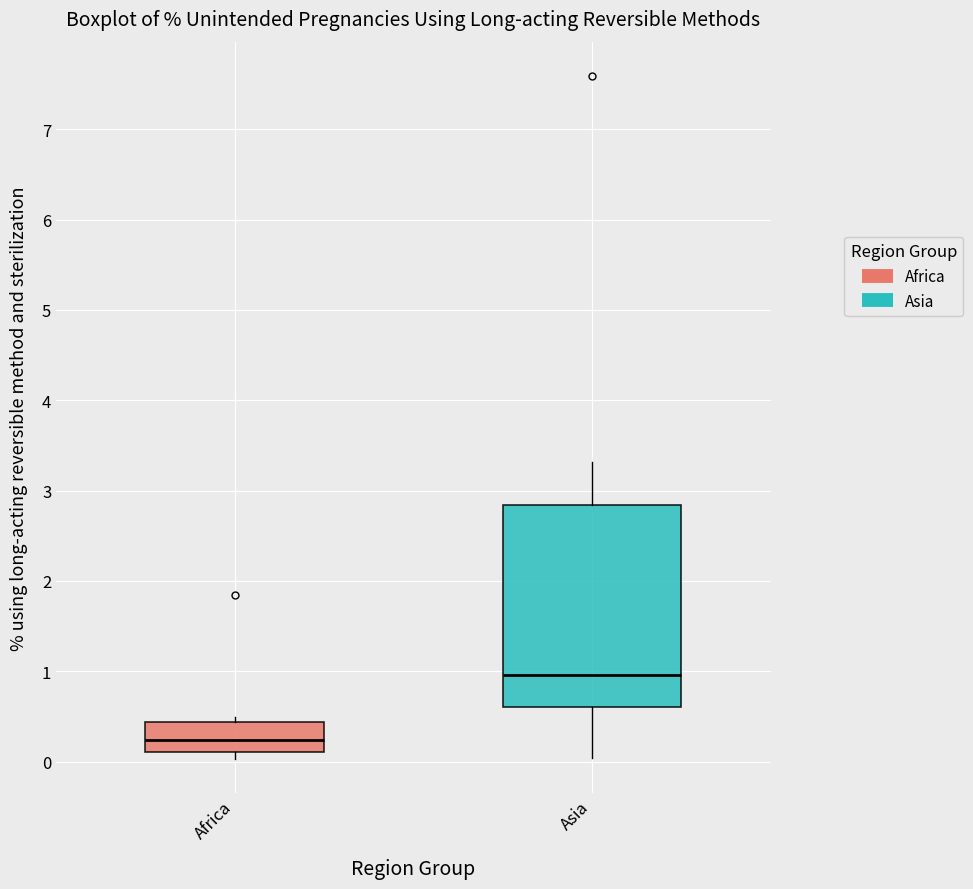

Reading left to right, read every box against the y-axis: the position of its median line, the range the box covers, and the ends of its whiskers. The values are not printed on the chart, so give them approximately, as read against the axis.

Africa: median 0.2, box 0.1 to 0.4, whiskers 0.0 to 0.5
Asia: median 1.0, box 0.6 to 2.8, whiskers 0.0 to 3.3